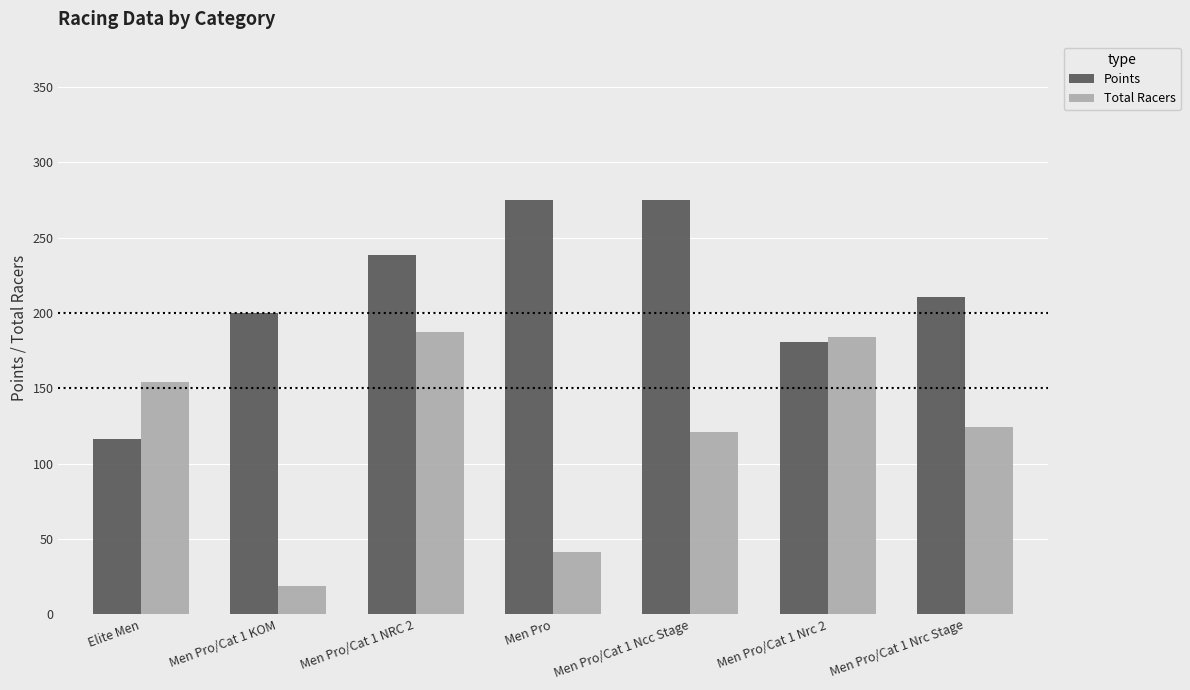

Which series has the largest range (max minus min)?

Total Racers